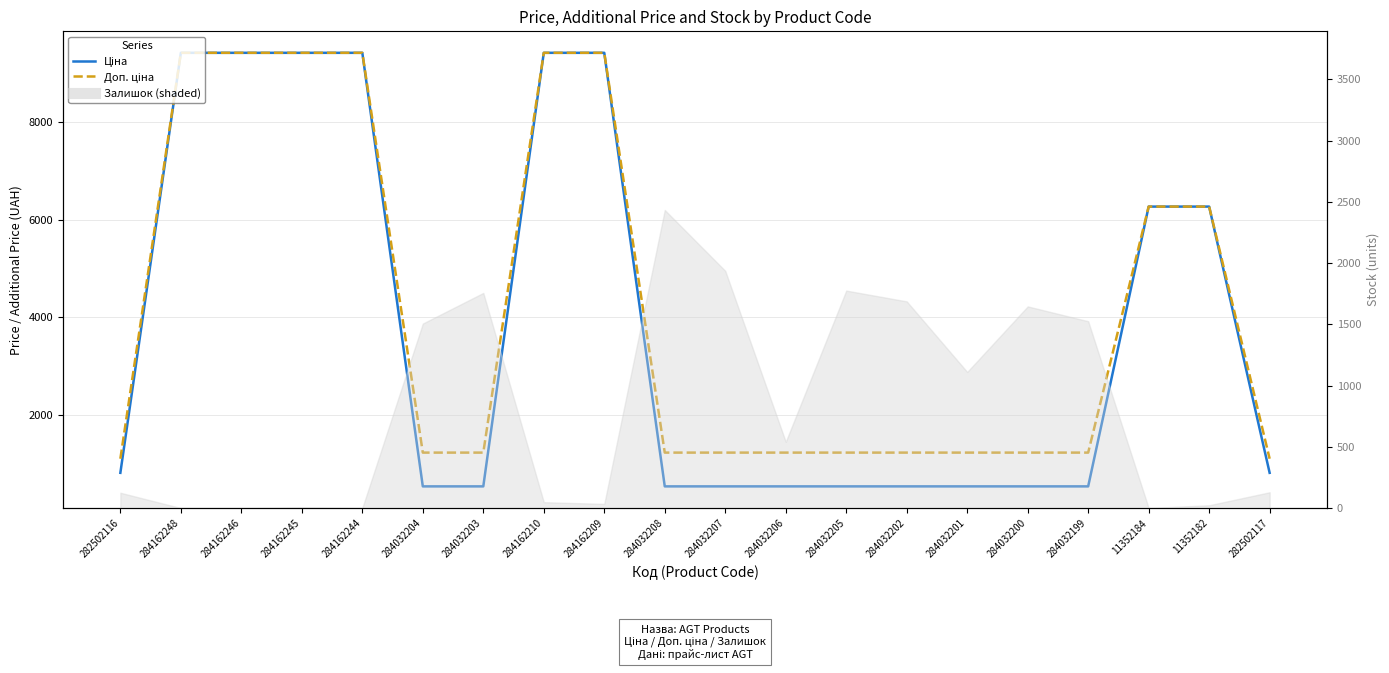

What is the sum of all Доп. ціна values?

83509.7